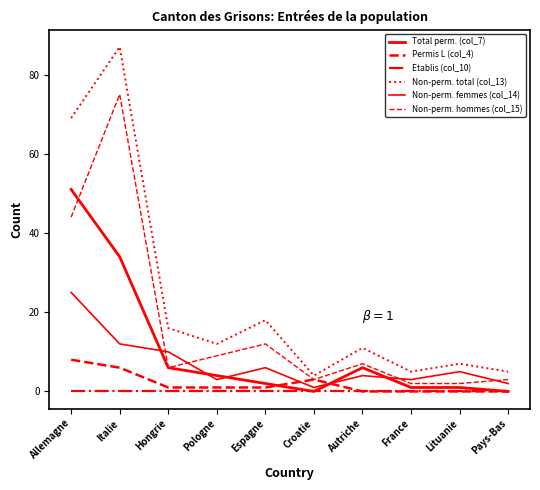

Which label corresponds to the largest value in the chart?

Italie